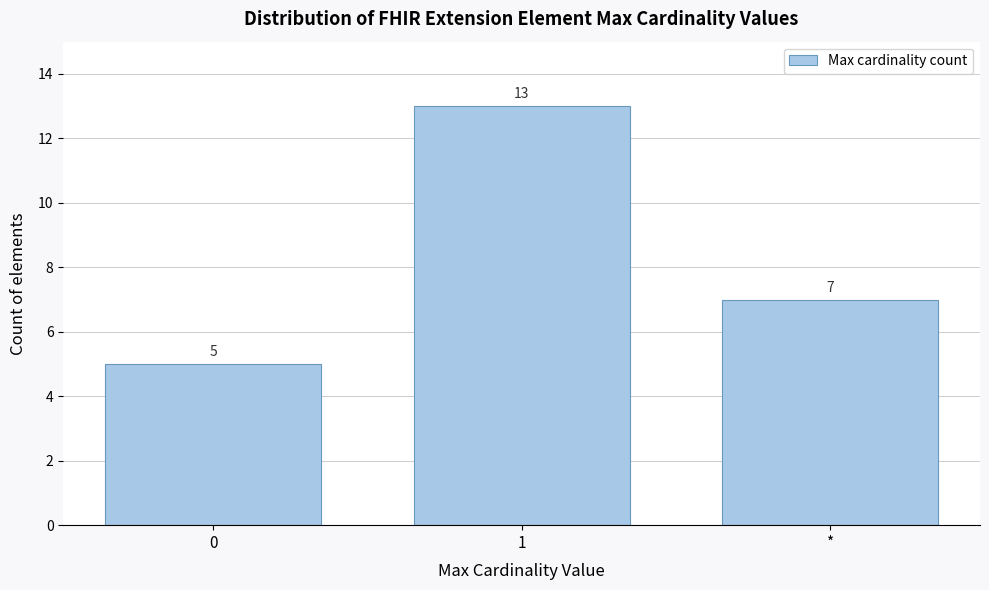

Reading left to right, extract all data points from this chart.

5	13	7